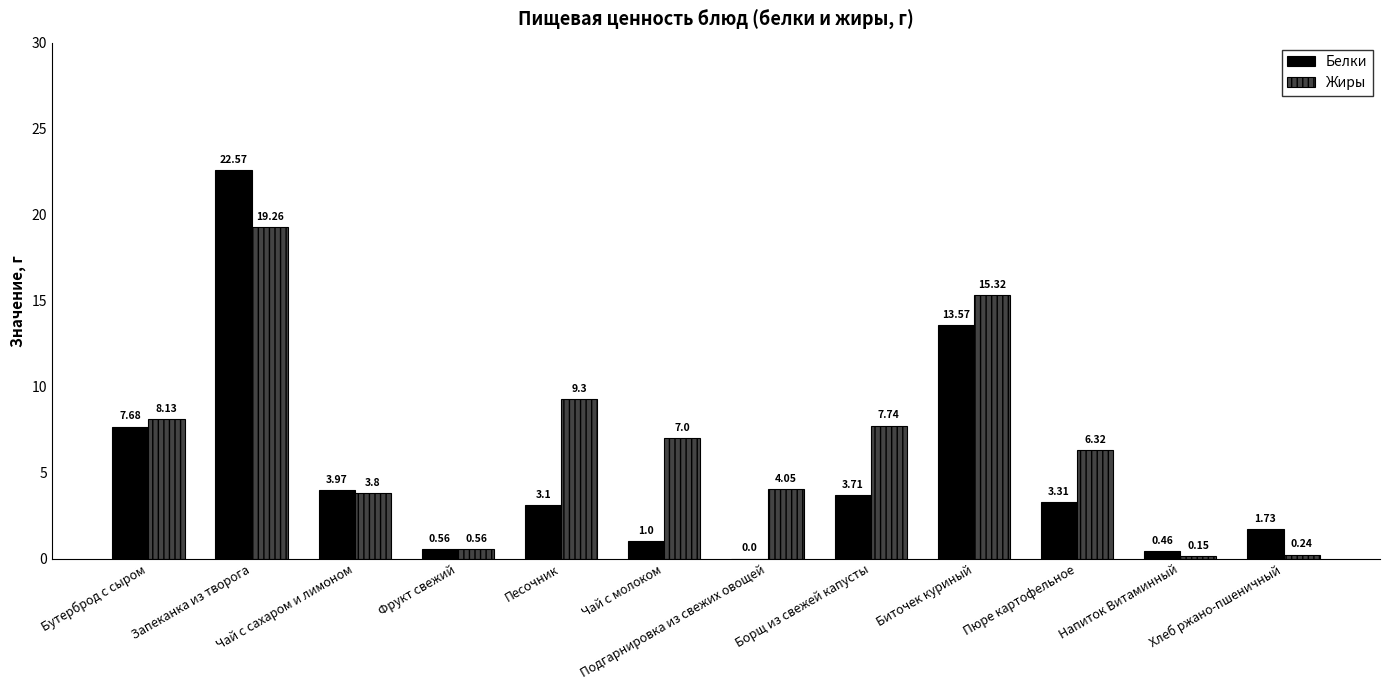

At which category is the sum across all series the highest?

Запеканка из творога